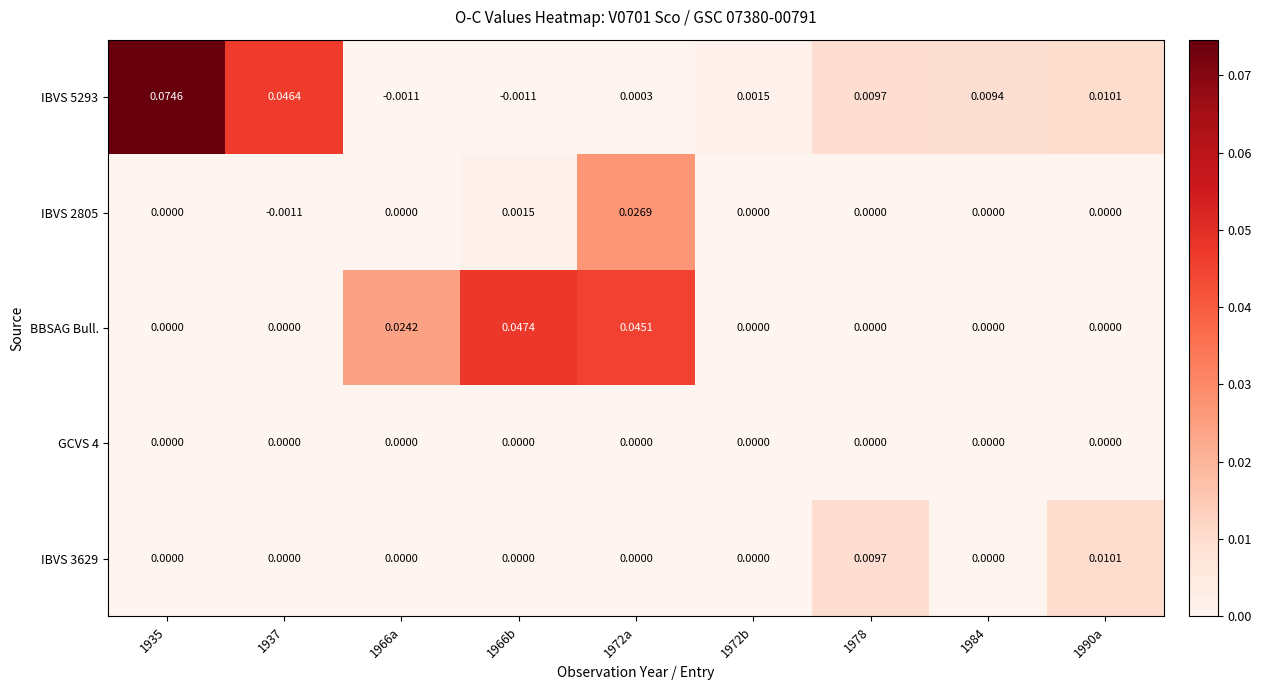

Is the value of GCVS 4 at 1966a greater than the value of IBVS 2805 at 1966b?

No